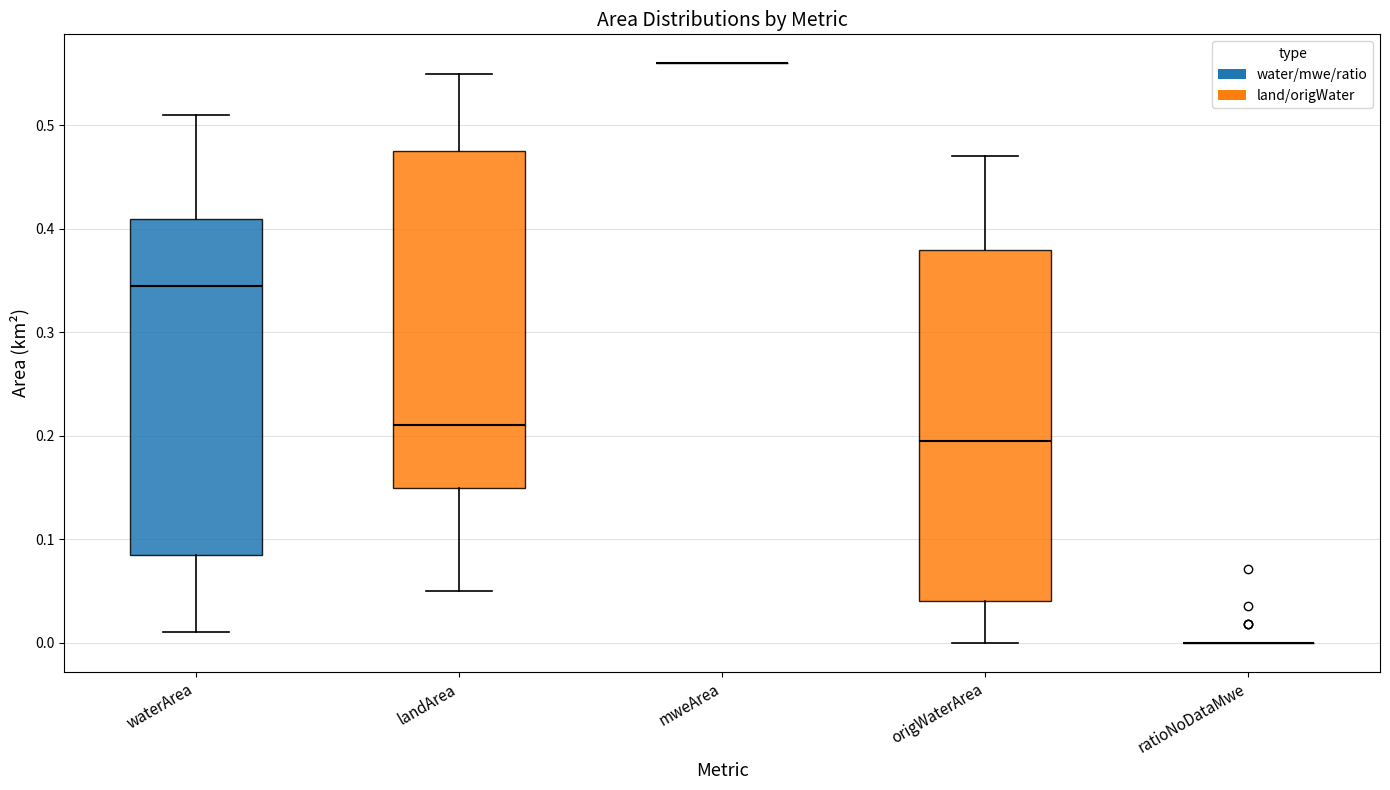

Which box is the tallest, from its lower edge to its upper edge?

origWaterArea